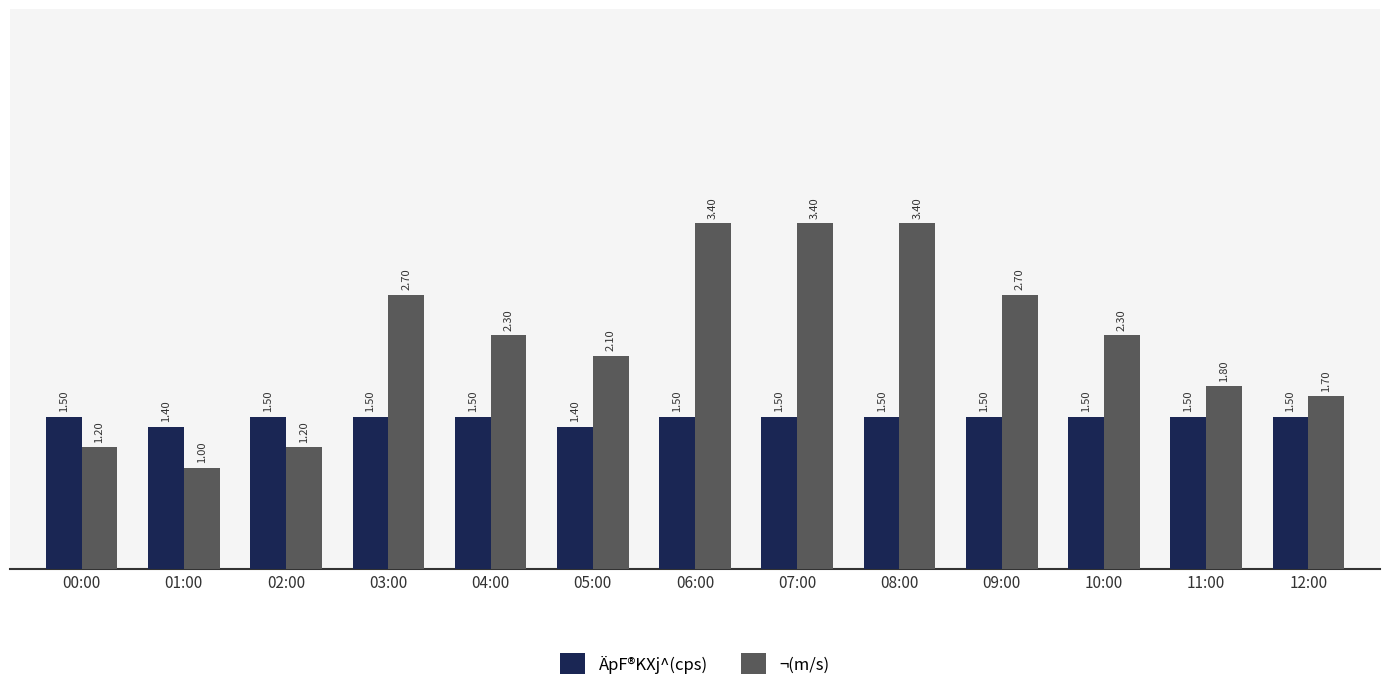

Reading left to right, what are all the values shown in this chart?

ÄpF®KXj^(cps): 1.5	1.4	1.5	1.5	1.5	1.4	1.5	1.5	1.5	1.5	1.5	1.5	1.5
¬(m/s): 1.2	1.0	1.2	2.7	2.3	2.1	3.4	3.4	3.4	2.7	2.3	1.8	1.7